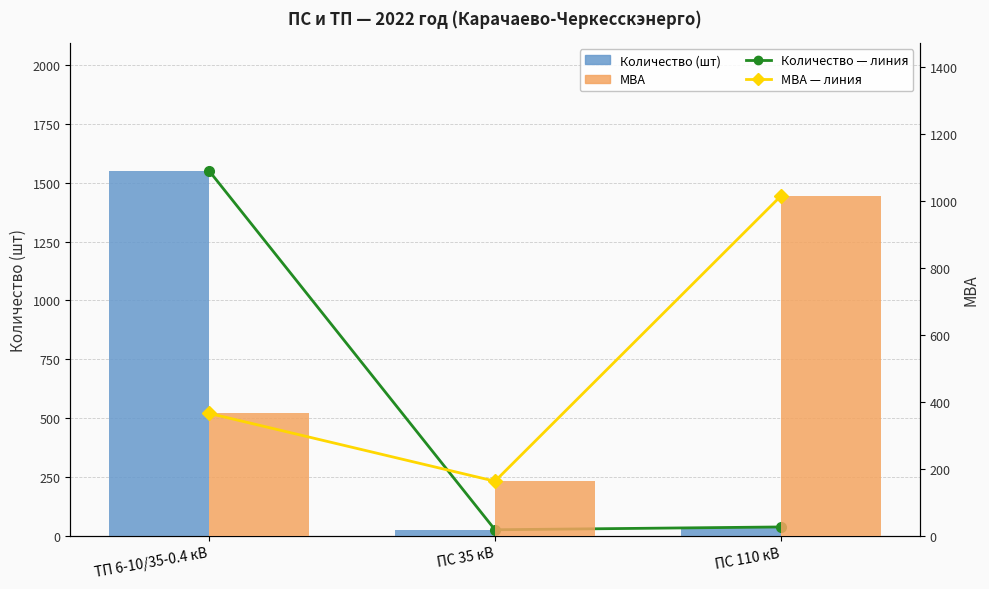

How many data points does each series have?

3